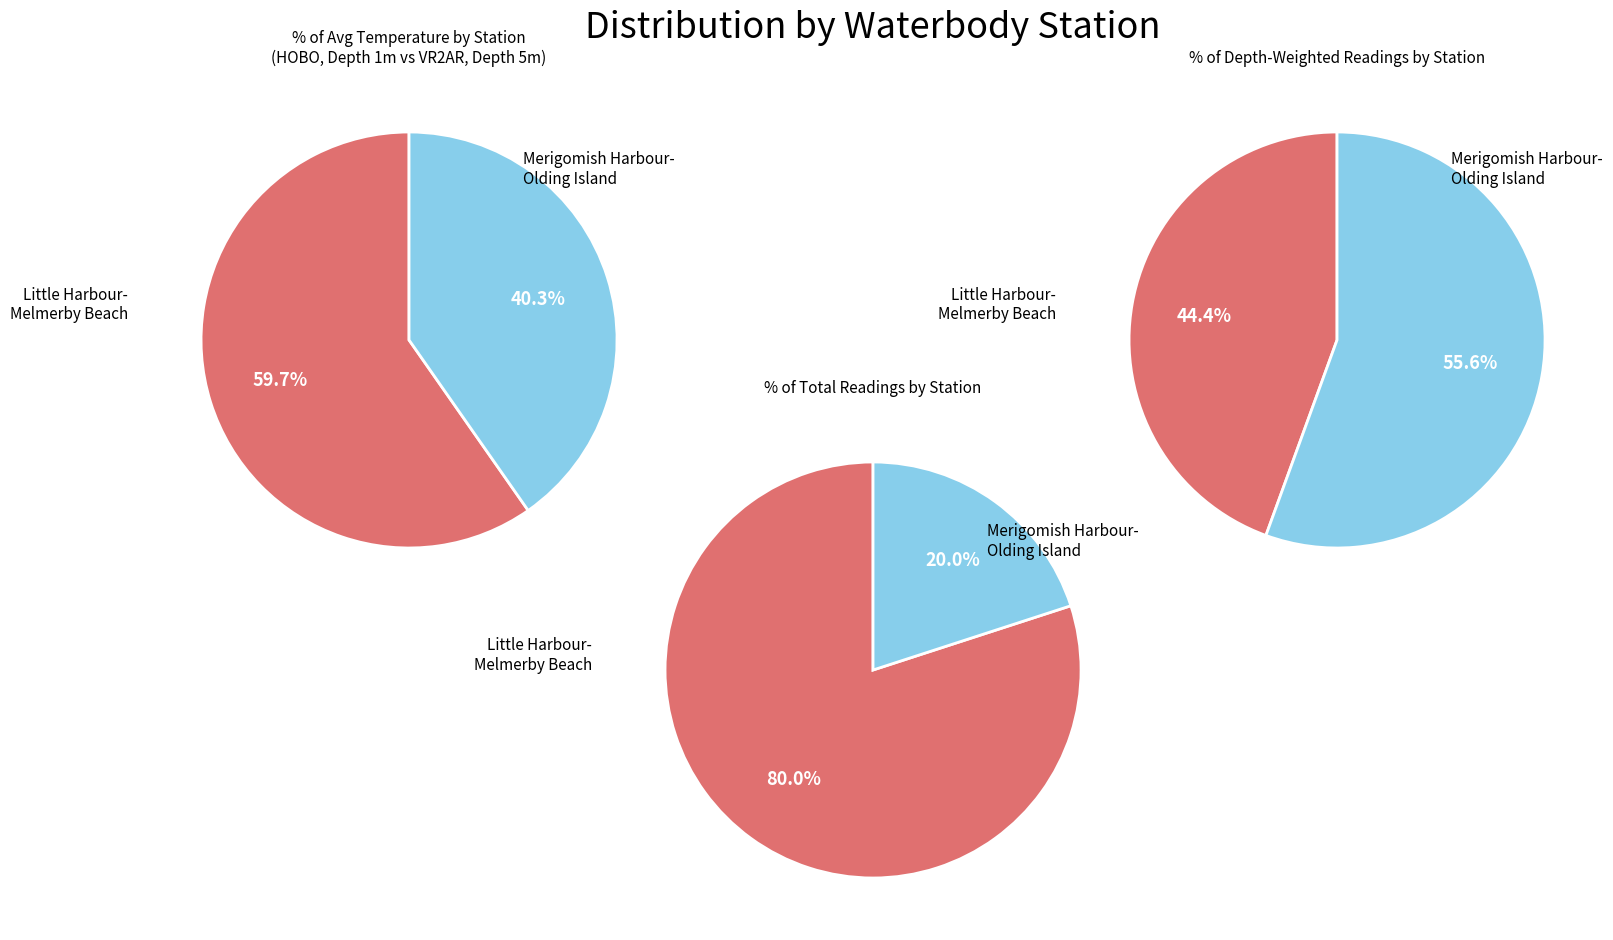

Is there a majority slice in this chart?

Yes